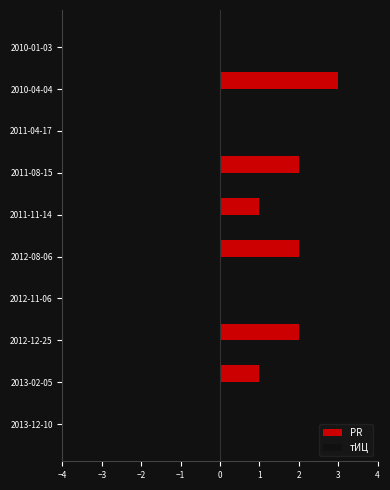

Reading top to bottom, transcribe all the data shown in this chart.

2010-01-03=0	2010-04-04=3	2011-04-17=0	2011-08-15=2	2011-11-14=1	2012-08-06=2	2012-11-06=0	2012-12-25=2	2013-02-05=1	2013-12-10=0